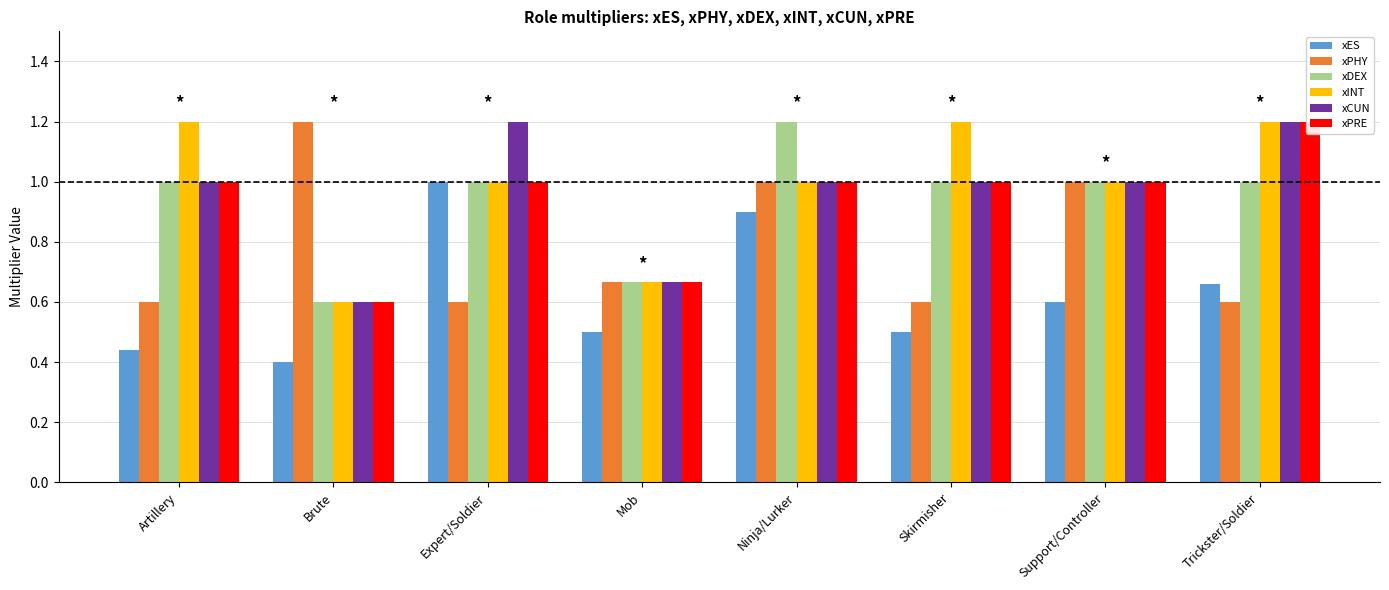

What is the label of the 2nd bar from the left?

Brute